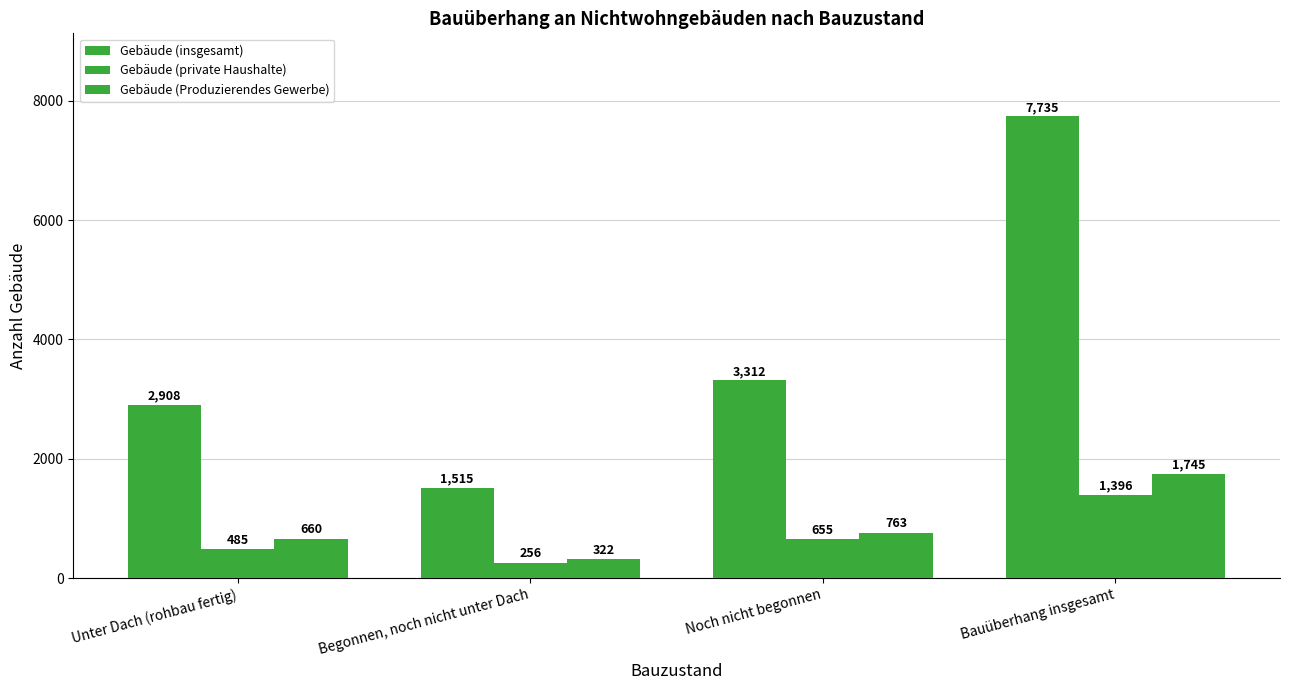

Is the value of Gebäude (private Haushalte) at Noch nicht begonnen greater than the value of Gebäude (insgesamt) at Unter Dach (rohbau fertig)?

No